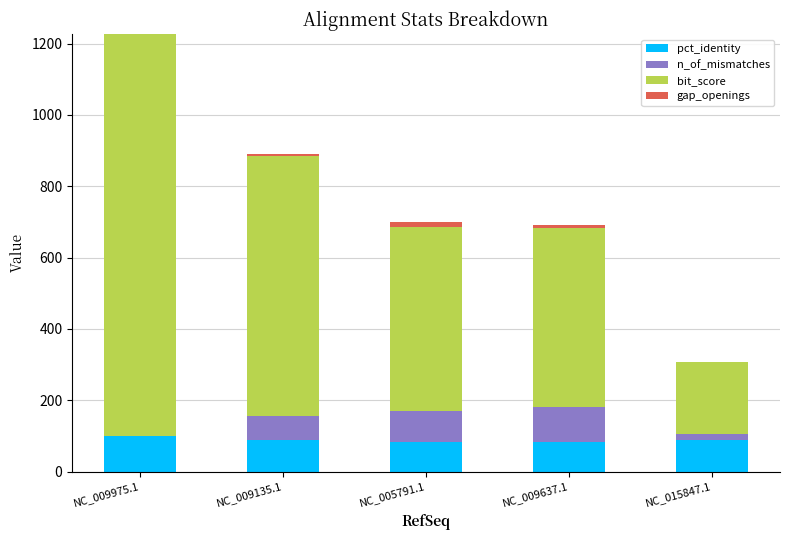

At which category is the sum across all series the highest?

NC_009975.1